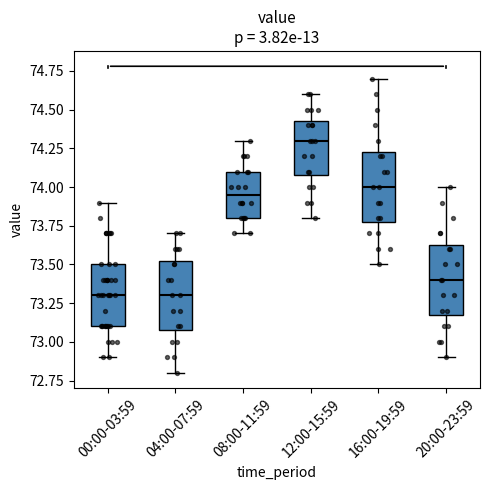

Where is the upper edge of the box for 08:00-11:59 on the y-axis? The values are not printed on the chart, so give them approximately, as read against the axis.

74.10